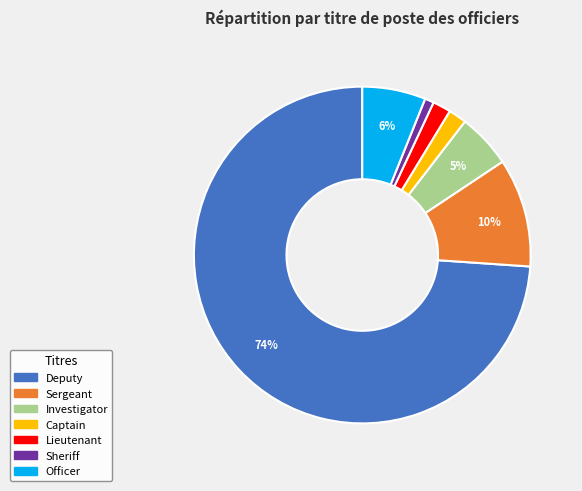

Between Deputy and Officer, which is larger?

Deputy